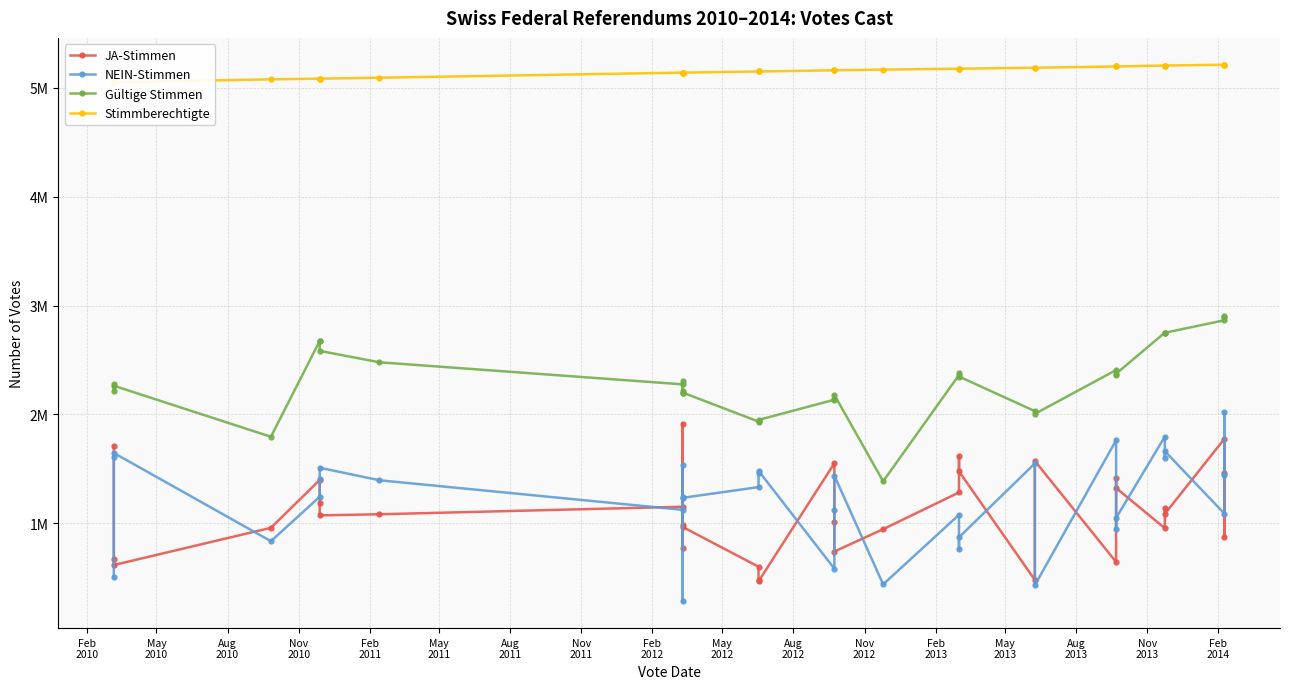

True or false: Stimmberechtigte has a value of 7386383 at 19.

False